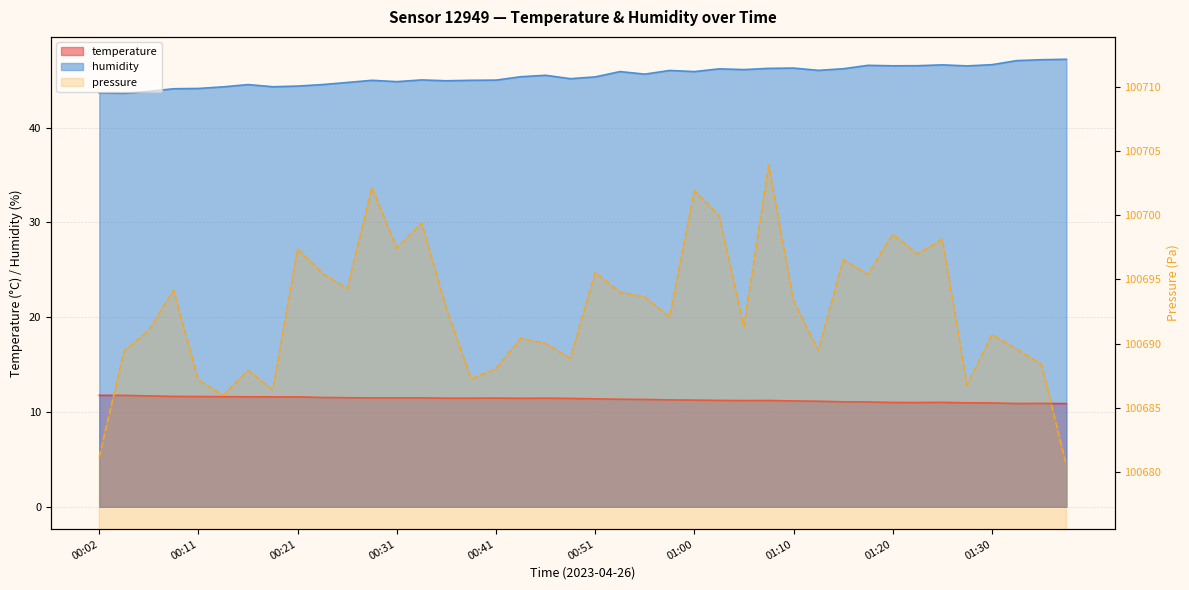

Which series changed the most between 00:46 and 01:32?

humidity